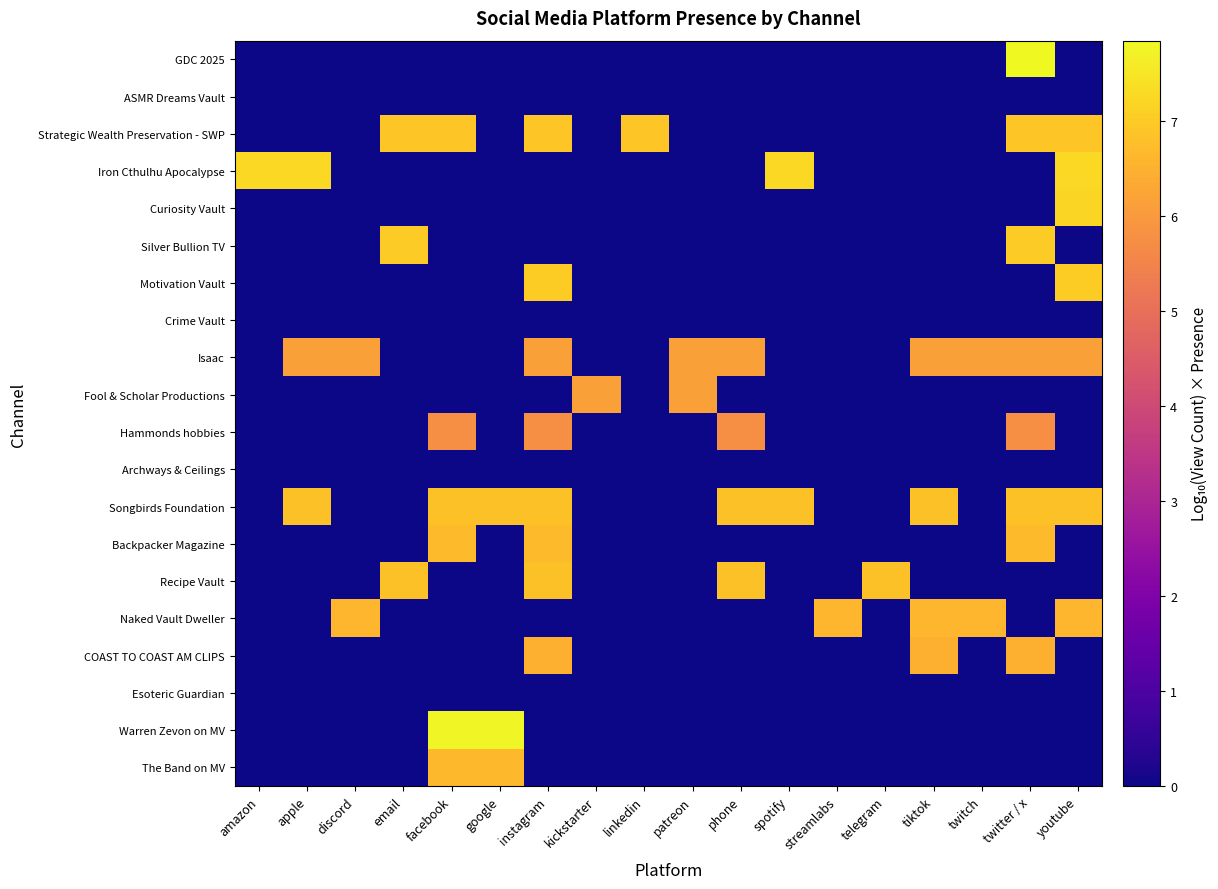

At how many categories does at least one series exceed 3?

18